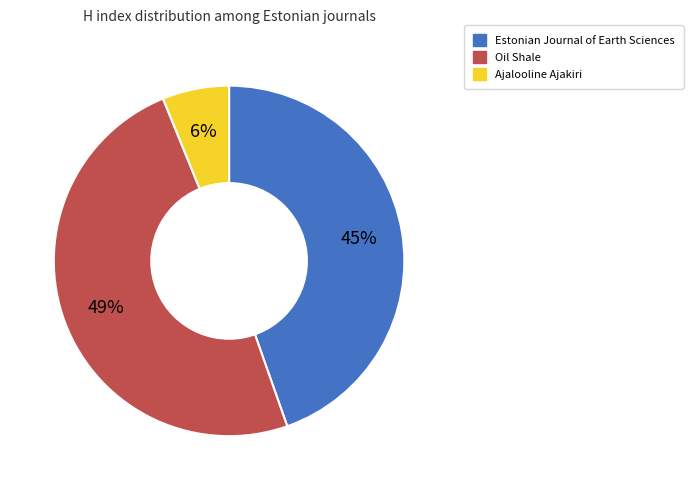

What percentage is the Ajalooline Ajakiri slice, to the nearest percent?

6%